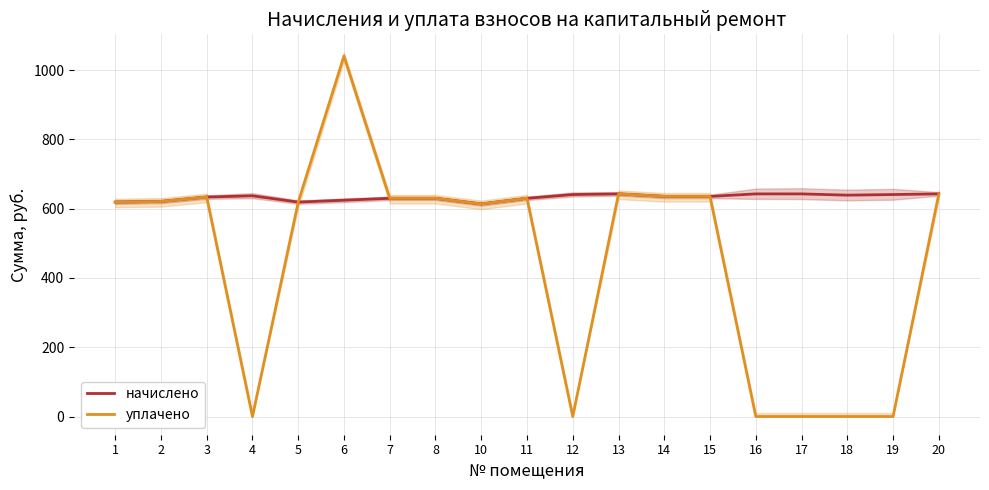

What is the difference between the maximum and minimum values in the начислено series?

29.1